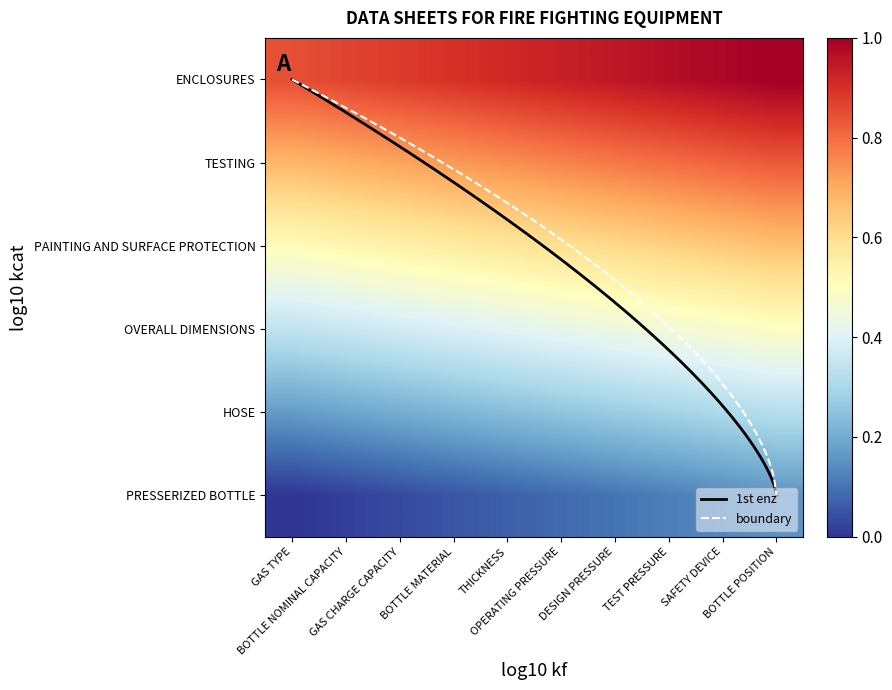

Which series has the largest total across all categories?

ENCLOSURES